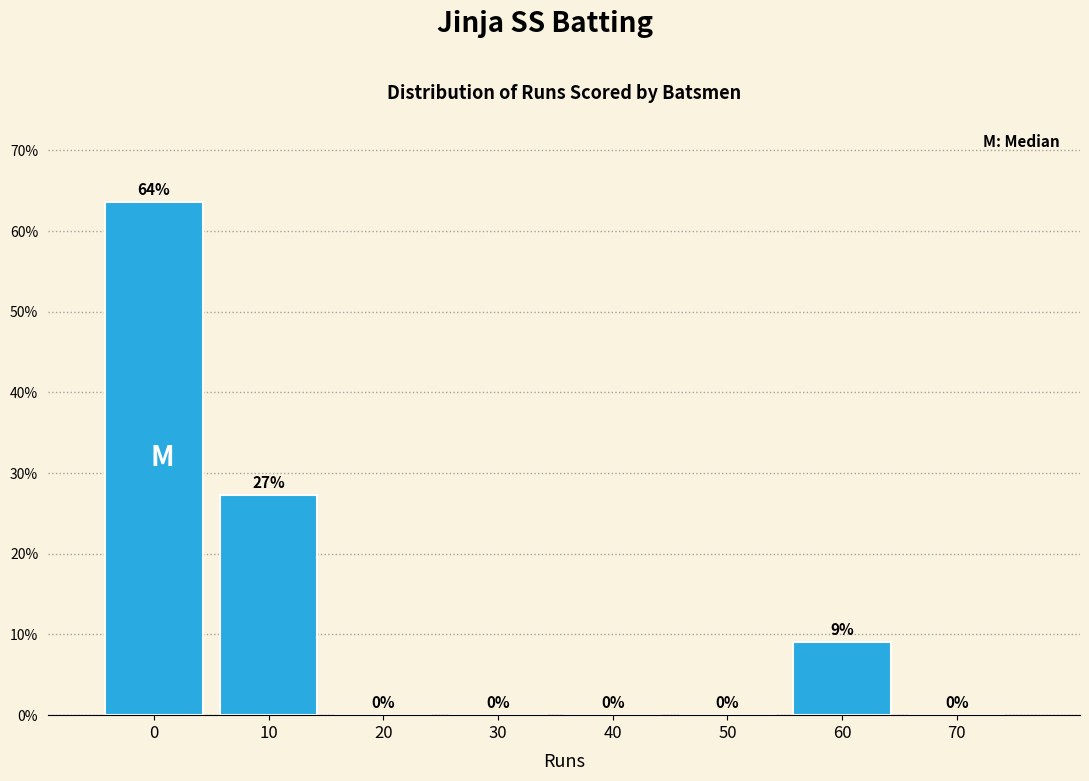

What is the greatest value displayed?

63.6